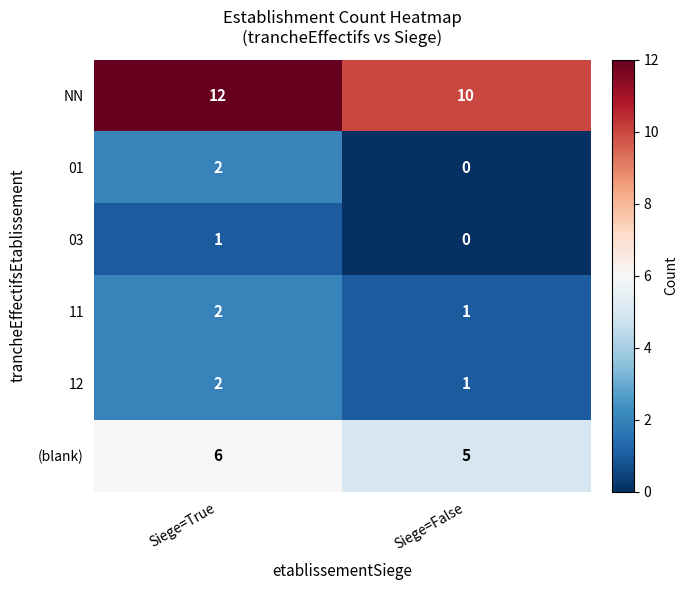

Reading left to right, list all the values displayed in this chart.

NN: 12	10
01: 2	0
03: 1	0
11: 2	1
12: 2	1
(blank): 6	5